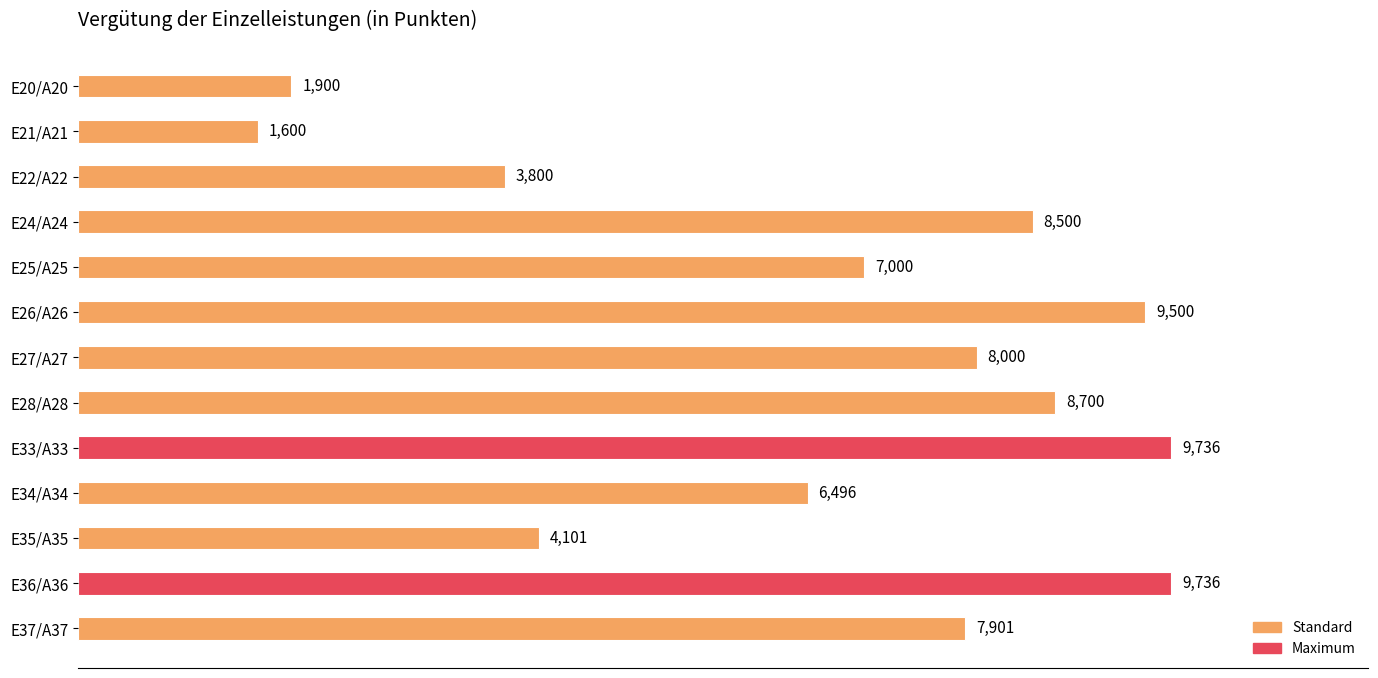

Reading bottom to top, what are all the values shown in this chart?

7901	9736	4101	6496	9736	8700	8000	9500	7000	8500	3800	1600	1900